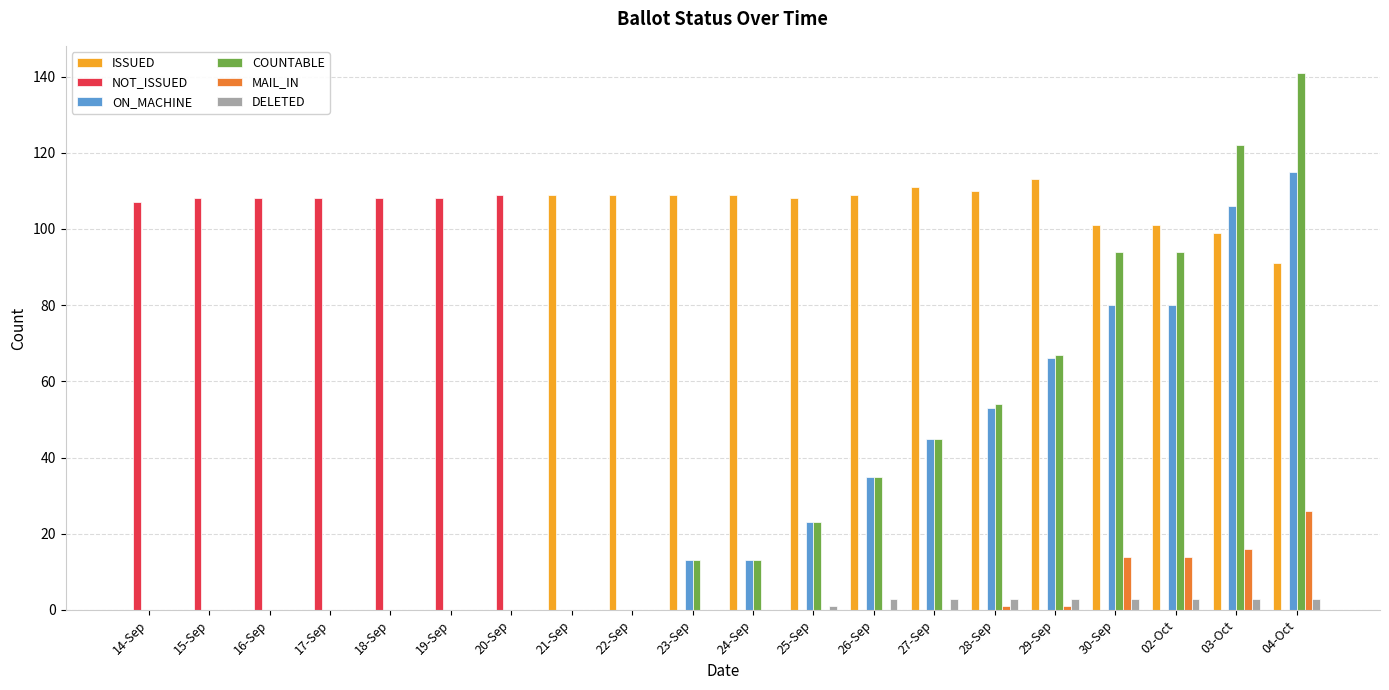

Reading left to right, extract all data points from this chart.

ISSUED: 14-Sep=0	15-Sep=0	16-Sep=0	17-Sep=0	18-Sep=0	19-Sep=0	20-Sep=0	21-Sep=109	22-Sep=109	23-Sep=109	24-Sep=109	25-Sep=108	26-Sep=109	27-Sep=111	28-Sep=110	29-Sep=113	30-Sep=101	02-Oct=101	03-Oct=99	04-Oct=91
NOT_ISSUED: 14-Sep=107	15-Sep=108	16-Sep=108	17-Sep=108	18-Sep=108	19-Sep=108	20-Sep=109	21-Sep=0	22-Sep=0	23-Sep=0	24-Sep=0	25-Sep=0	26-Sep=0	27-Sep=0	28-Sep=0	29-Sep=0	30-Sep=0	02-Oct=0	03-Oct=0	04-Oct=0
ON_MACHINE: 14-Sep=0	15-Sep=0	16-Sep=0	17-Sep=0	18-Sep=0	19-Sep=0	20-Sep=0	21-Sep=0	22-Sep=0	23-Sep=13	24-Sep=13	25-Sep=23	26-Sep=35	27-Sep=45	28-Sep=53	29-Sep=66	30-Sep=80	02-Oct=80	03-Oct=106	04-Oct=115
COUNTABLE: 14-Sep=0	15-Sep=0	16-Sep=0	17-Sep=0	18-Sep=0	19-Sep=0	20-Sep=0	21-Sep=0	22-Sep=0	23-Sep=13	24-Sep=13	25-Sep=23	26-Sep=35	27-Sep=45	28-Sep=54	29-Sep=67	30-Sep=94	02-Oct=94	03-Oct=122	04-Oct=141
MAIL_IN: 14-Sep=0	15-Sep=0	16-Sep=0	17-Sep=0	18-Sep=0	19-Sep=0	20-Sep=0	21-Sep=0	22-Sep=0	23-Sep=0	24-Sep=0	25-Sep=0	26-Sep=0	27-Sep=0	28-Sep=1	29-Sep=1	30-Sep=14	02-Oct=14	03-Oct=16	04-Oct=26
DELETED: 14-Sep=0	15-Sep=0	16-Sep=0	17-Sep=0	18-Sep=0	19-Sep=0	20-Sep=0	21-Sep=0	22-Sep=0	23-Sep=0	24-Sep=0	25-Sep=1	26-Sep=3	27-Sep=3	28-Sep=3	29-Sep=3	30-Sep=3	02-Oct=3	03-Oct=3	04-Oct=3